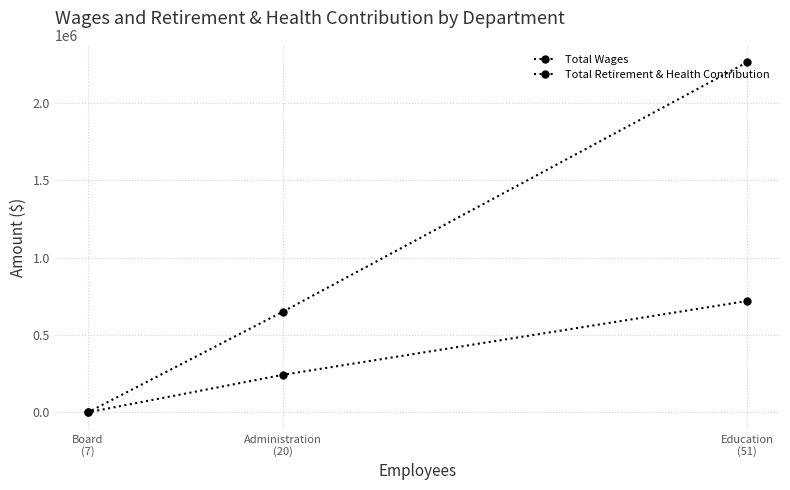

At how many categories does at least one series exceed 1415896?

1